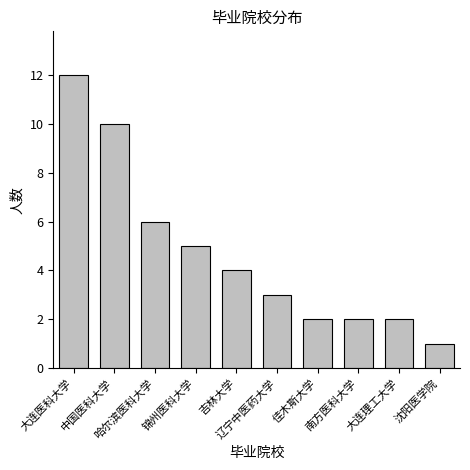

Reading right to left, extract all data points from this chart.

沈阳医学院=1	大连理工大学=2	南方医科大学=2	佳木斯大学=2	辽宁中医药大学=3	吉林大学=4	锦州医科大学=5	哈尔滨医科大学=6	中国医科大学=10	大连医科大学=12